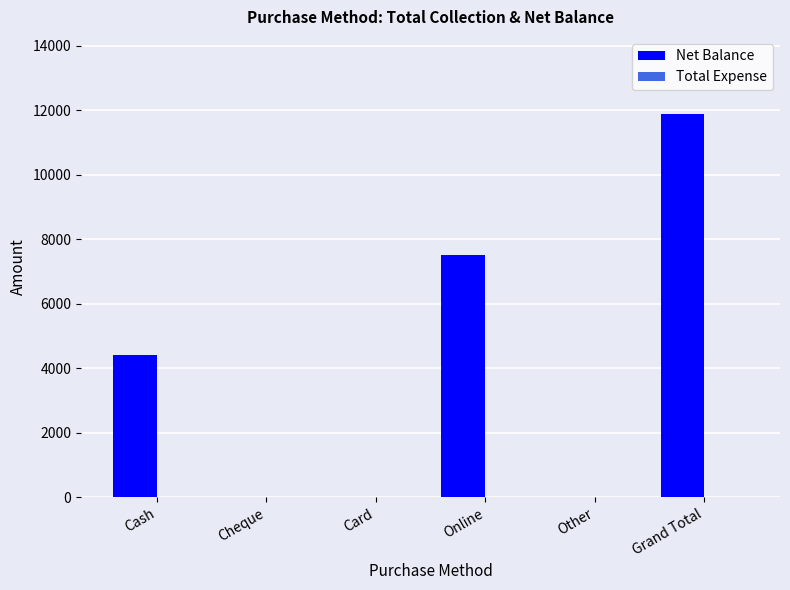

Which category has the highest value across all series?

Grand Total